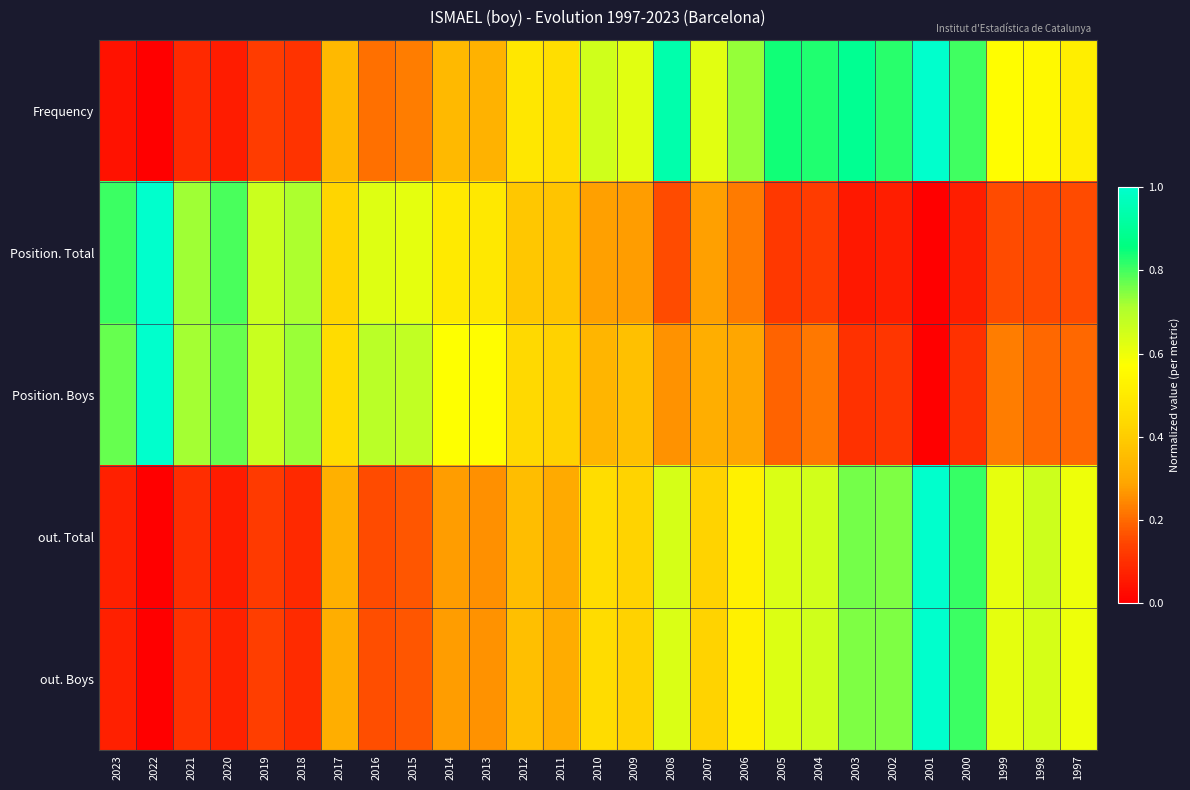

Rank the series at 2015 from highest to lowest value.

Position. Boys, Position. Total, Frequency, out. Total, out. Boys